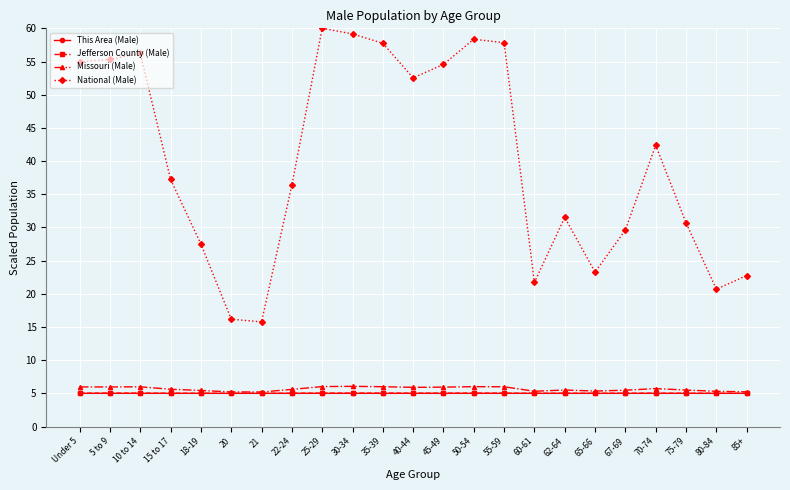

What is the label of the 9th point from the right?

55-59